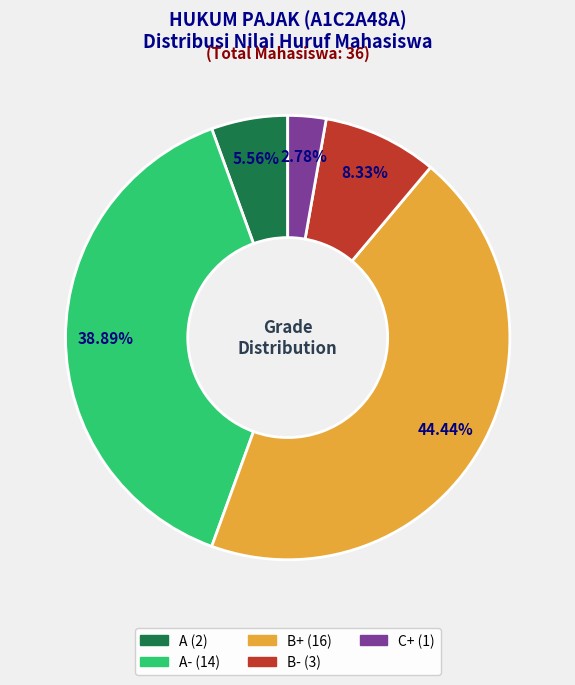

Is there any slice that represents more than half of the pie?

No